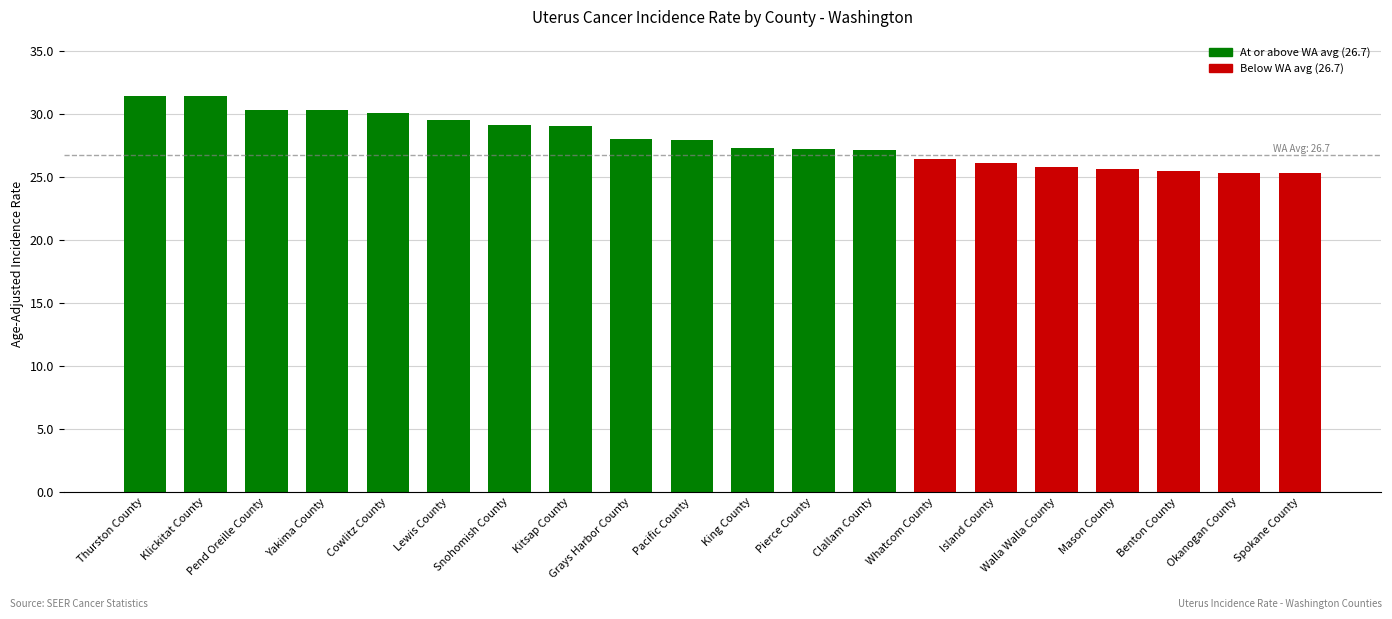

What is the difference between the maximum and minimum values?

6.1